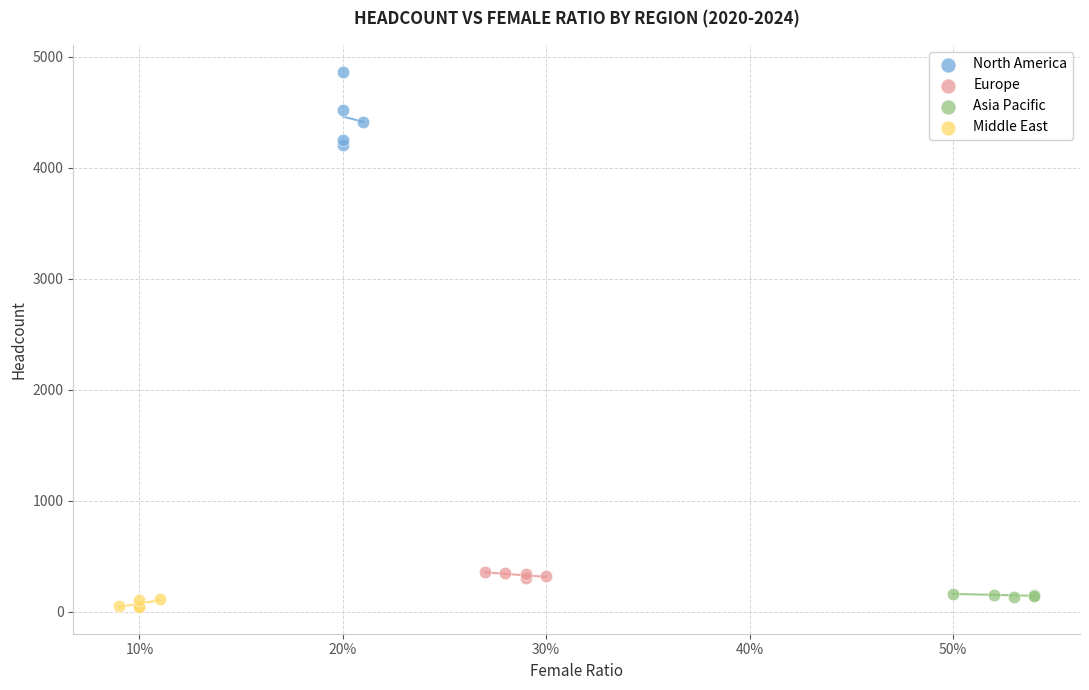

What are all the series names shown in the legend?

North America, Europe, Asia Pacific, Middle East